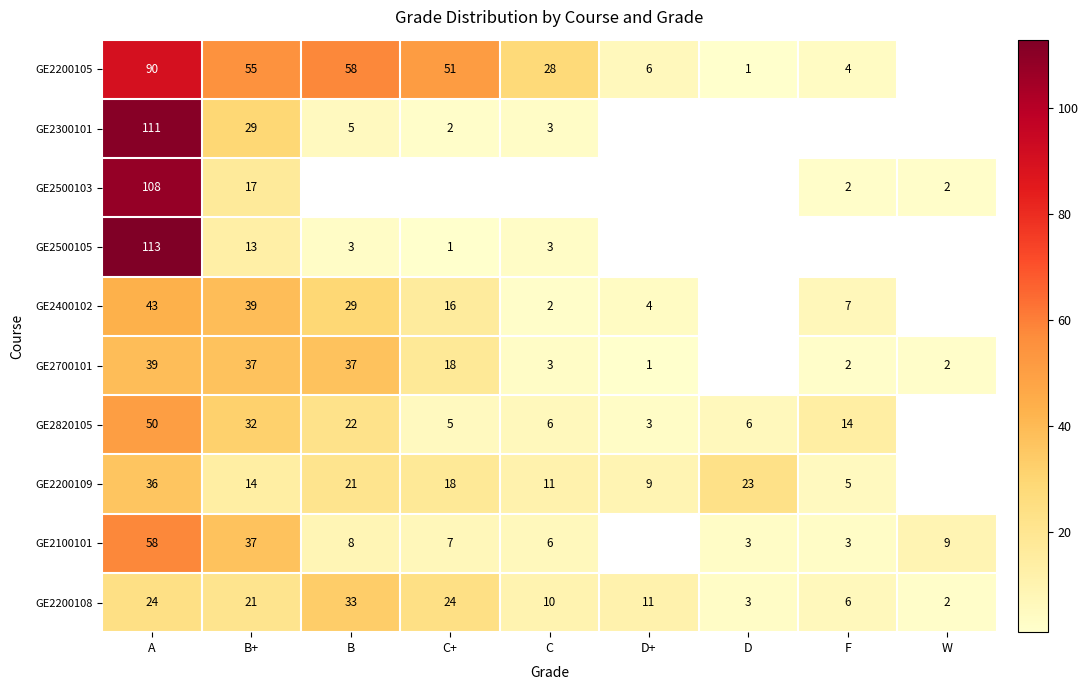

What is the difference between the GE2500103 values at A and B+?

91